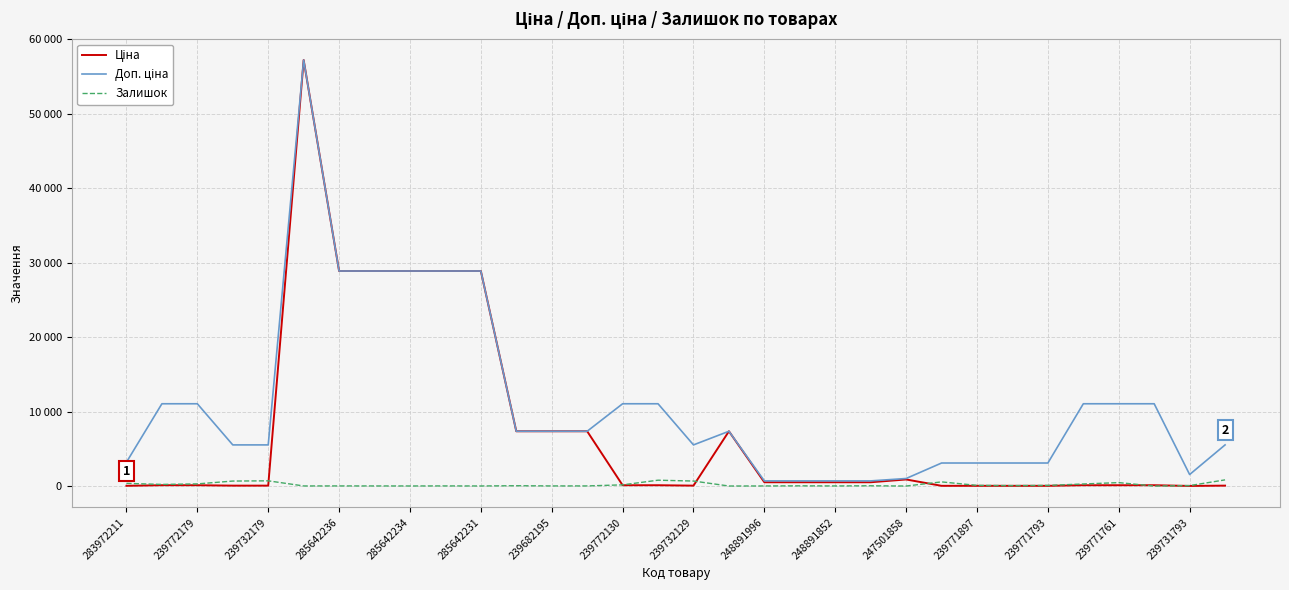

Does the chart display data point markers on the line(s)?

No